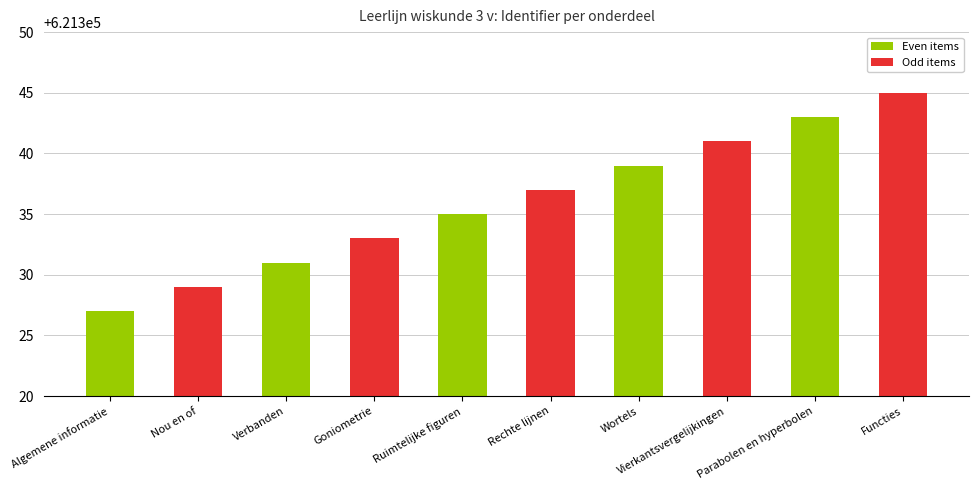

Read the value at Algemene informatie, to the nearest 10.

621330